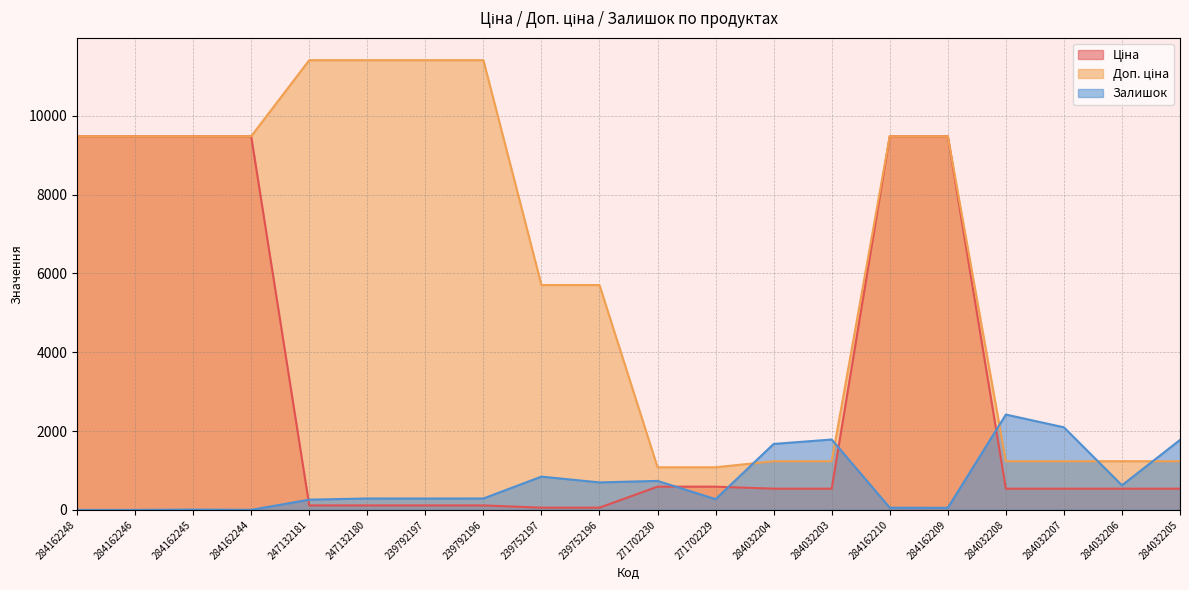

True or false: Ціна and Доп. ціна cross at least once.

False